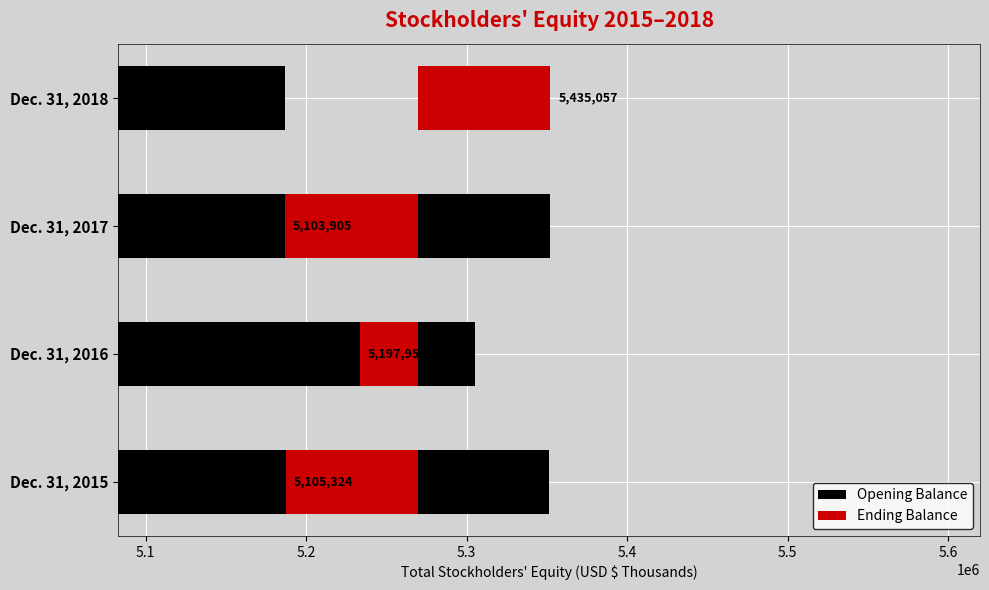

What is the highest value of the Opening Balance series?

5352269.0